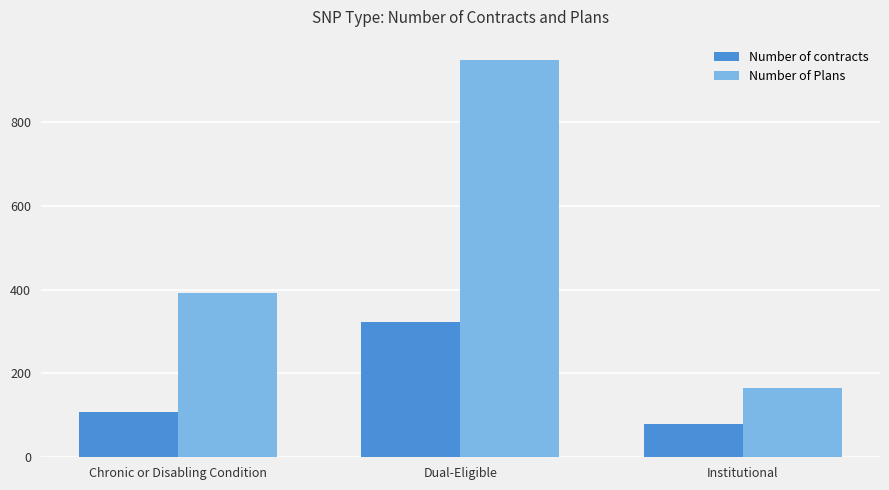

At which category is the sum across all series the highest?

Dual-Eligible